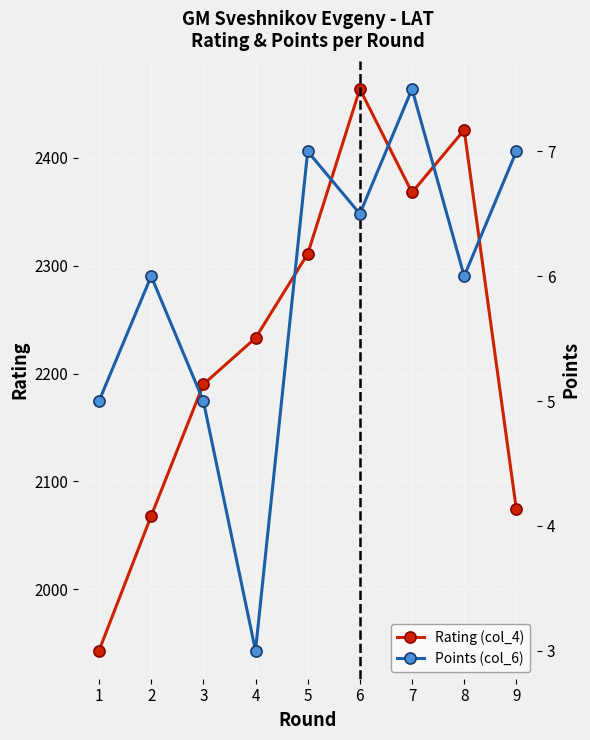

Which series has the widest spread of values?

Rating (col_4)